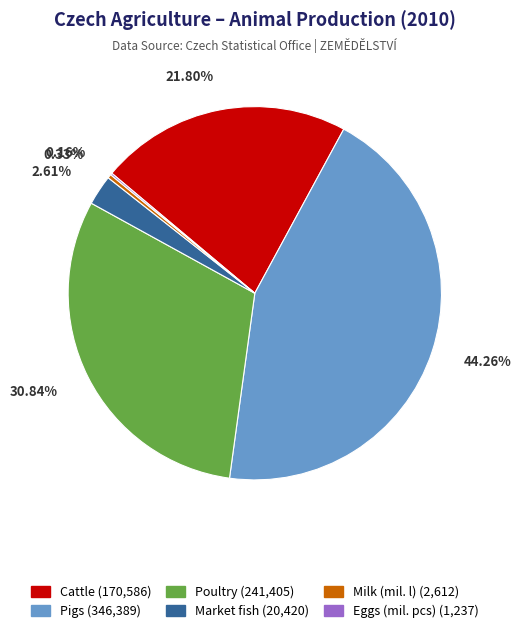

Combined, do Pigs (346,389) and Milk (mil. l) (2,612) account for over 50%?

No